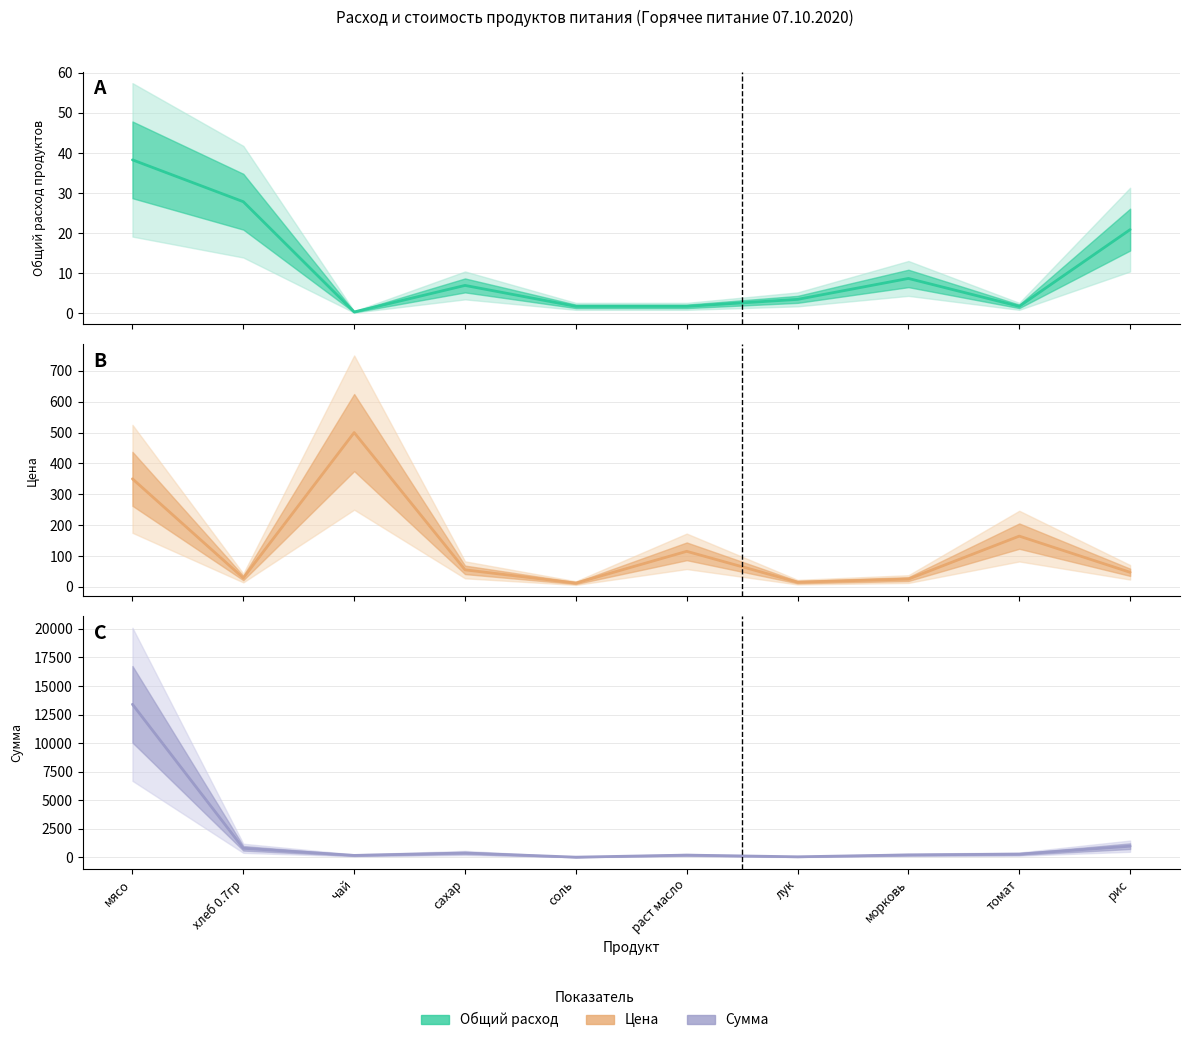

Between чай and раст масло, which series saw the biggest shift?

Цена